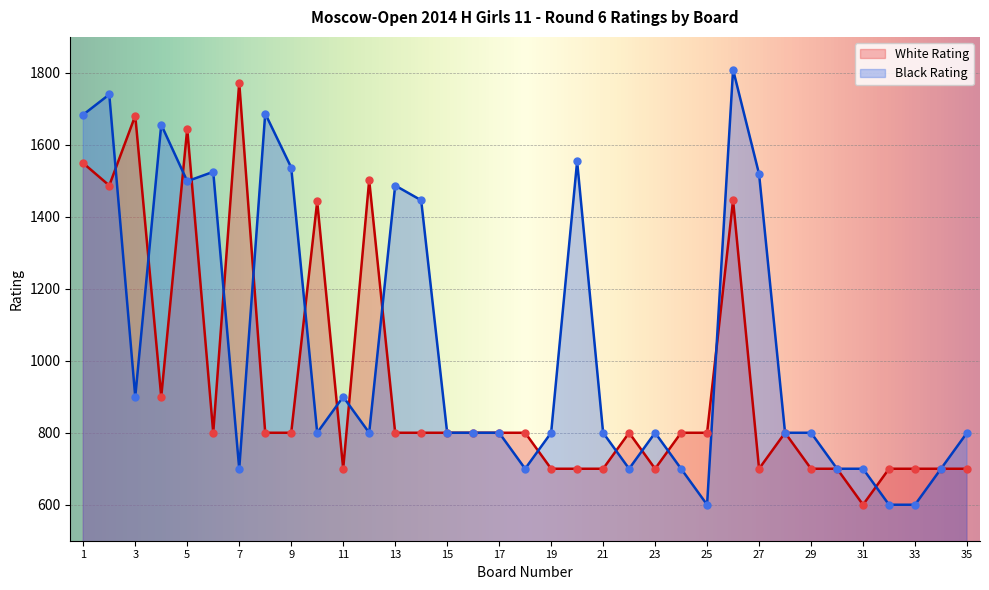

Which series has the largest Y range (max minus min)?

Black Rating